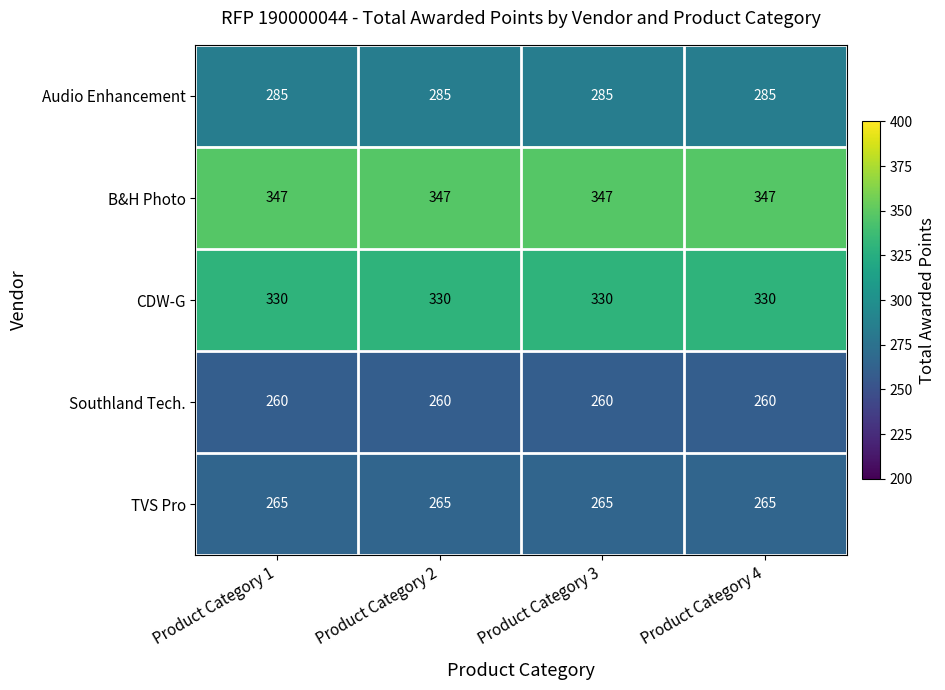

What is the maximum value shown in the chart?

347